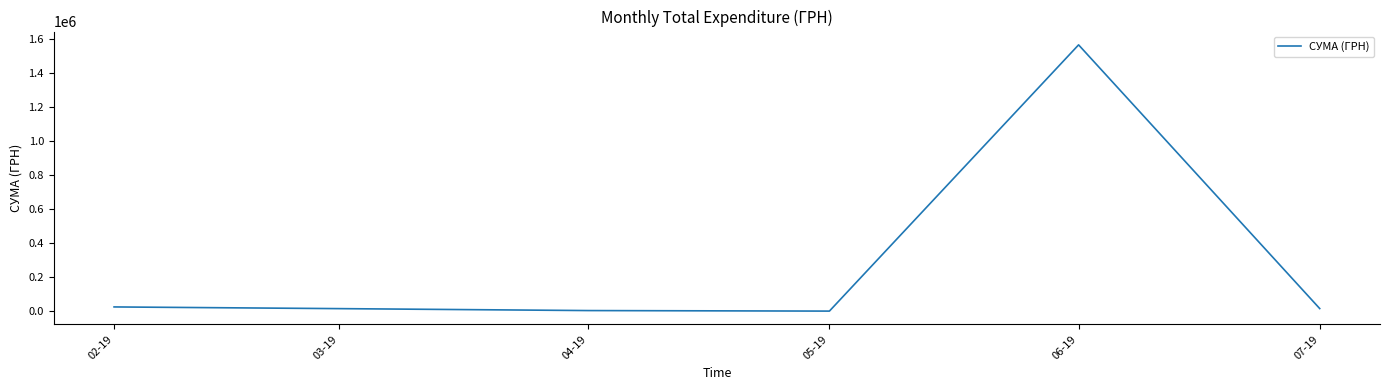

What is the average value?

272660.1